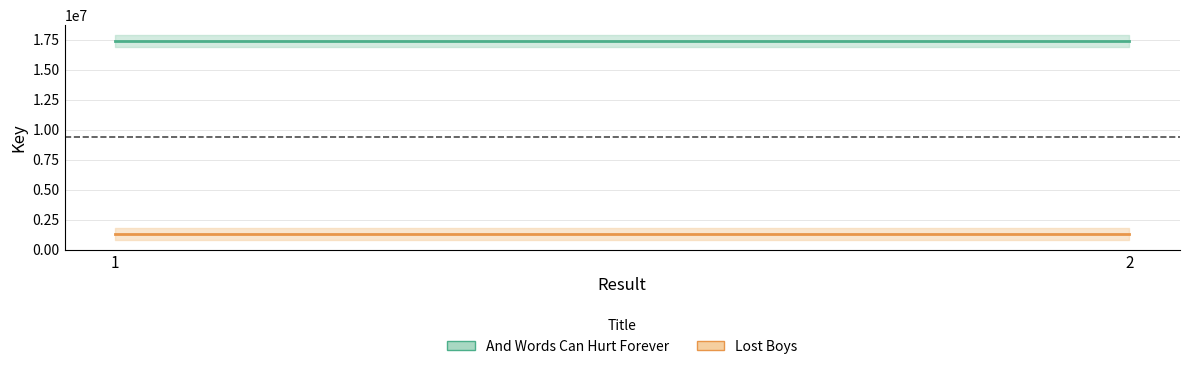

Between 1 and 2, which series saw the biggest shift?

And Words Can Hurt Forever